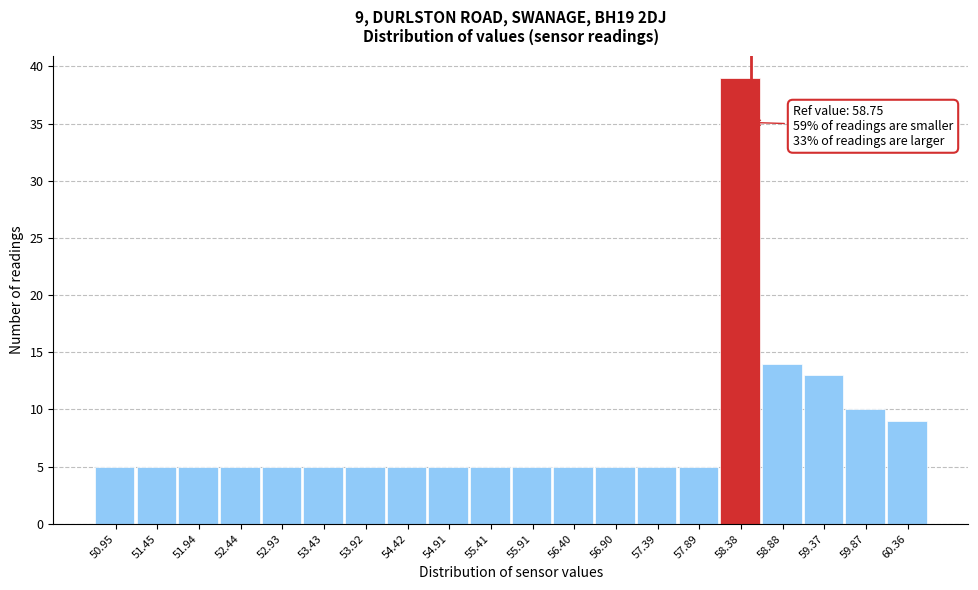

Reading right to left, extract all data points from this chart.

60.36=9	59.87=10	59.37=13	58.88=14	58.38=39	57.89=5	57.39=5	56.90=5	56.40=5	55.91=5	55.41=5	54.91=5	54.42=5	53.92=5	53.43=5	52.93=5	52.44=5	51.94=5	51.45=5	50.95=5